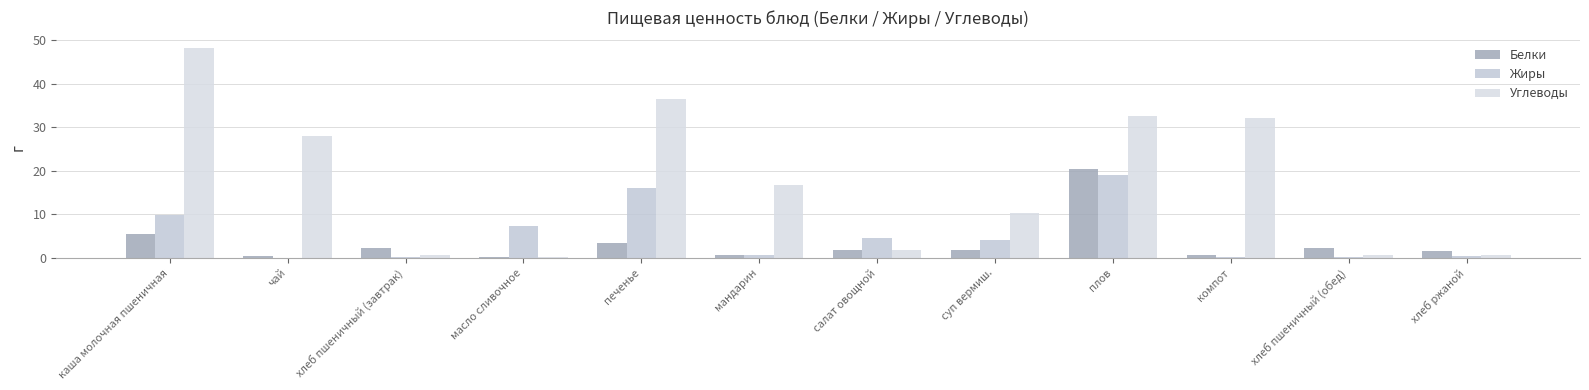

How many groups of bars are there?

12